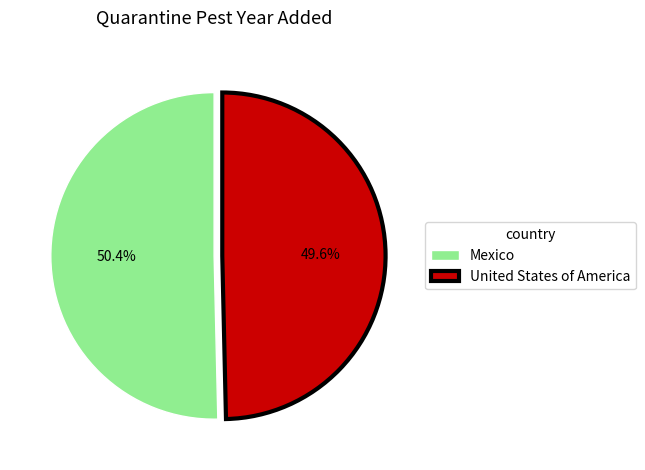

To the nearest percent, what portion does United States of America represent?

50%